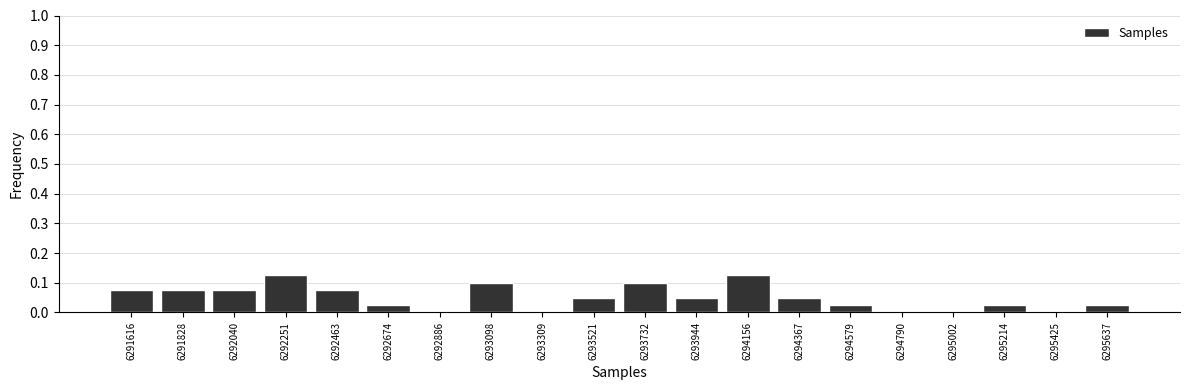

Reading left to right, transcribe this chart: for each bar, give the range it covers on the x-axis and its height. Neither the bar edges nor the heights are printed on the chart, so give them approximately, as read against the axes.

6291500 to 6291700: 0.08
6291700 to 6291950: 0.08
6291950 to 6292150: 0.08
6292150 to 6292350: 0.13
6292350 to 6292550: 0.08
6292550 to 6292800: 0.03
6292800 to 6293000: 0
6293000 to 6293200: 0.10
6293200 to 6293400: 0
6293400 to 6293650: 0.05
6293650 to 6293850: 0.10
6293850 to 6294050: 0.05
6294050 to 6294250: 0.13
6294250 to 6294450: 0.05
6294450 to 6294700: 0.03
6294700 to 6294900: 0
6294900 to 6295100: 0
6295100 to 6295300: 0.03
6295300 to 6295550: 0
6295550 to 6295750: 0.03